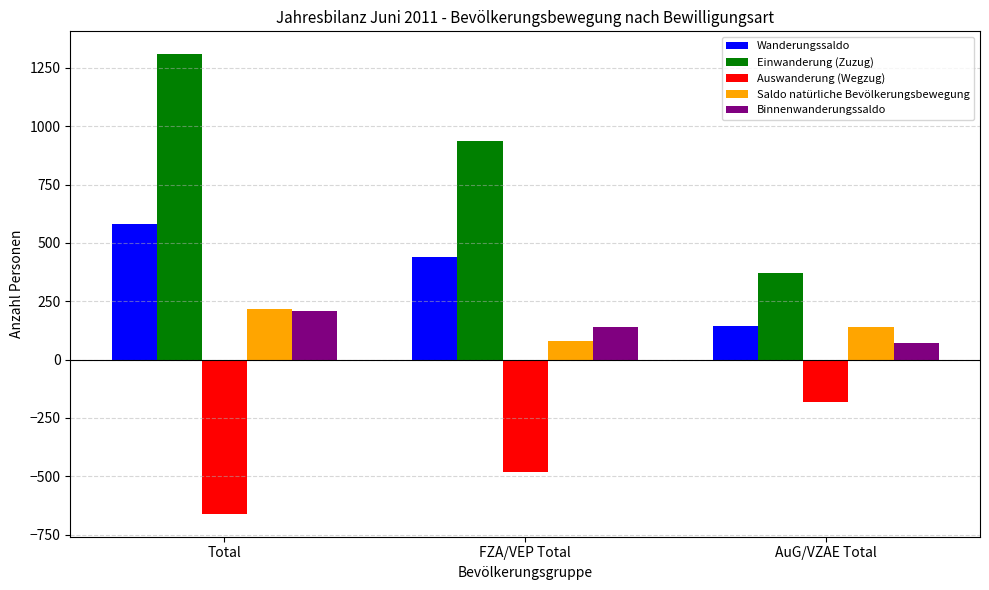

What is the minimum value for Saldo natürliche Bevölkerungsbewegung?

78